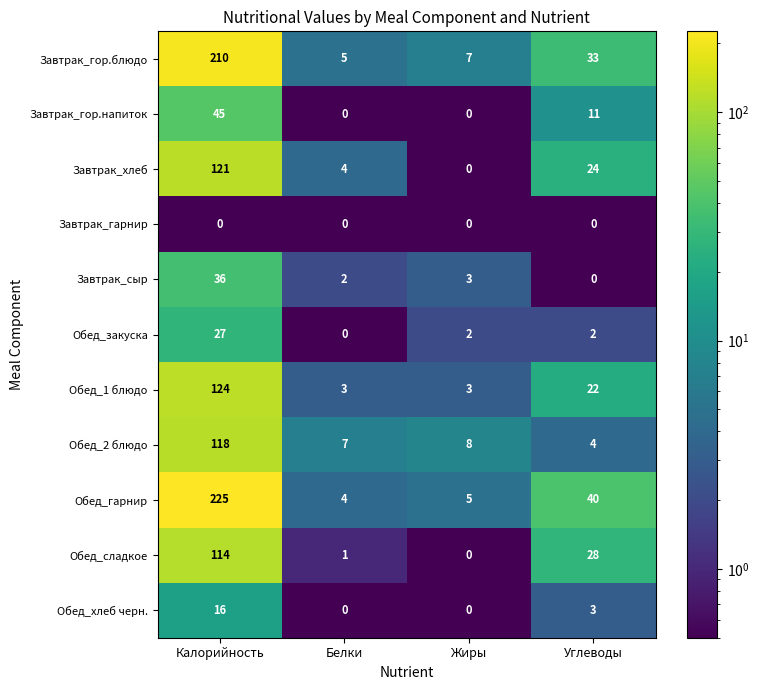

Rank the series by their maximum value, from highest to lowest.

Обед_гарнир, Завтрак_гор.блюдо, Обед_1 блюдо, Завтрак_хлеб, Обед_2 блюдо, Обед_сладкое, Завтрак_гор.напиток, Завтрак_сыр, Обед_закуска, Обед_хлеб черн., Завтрак_гарнир